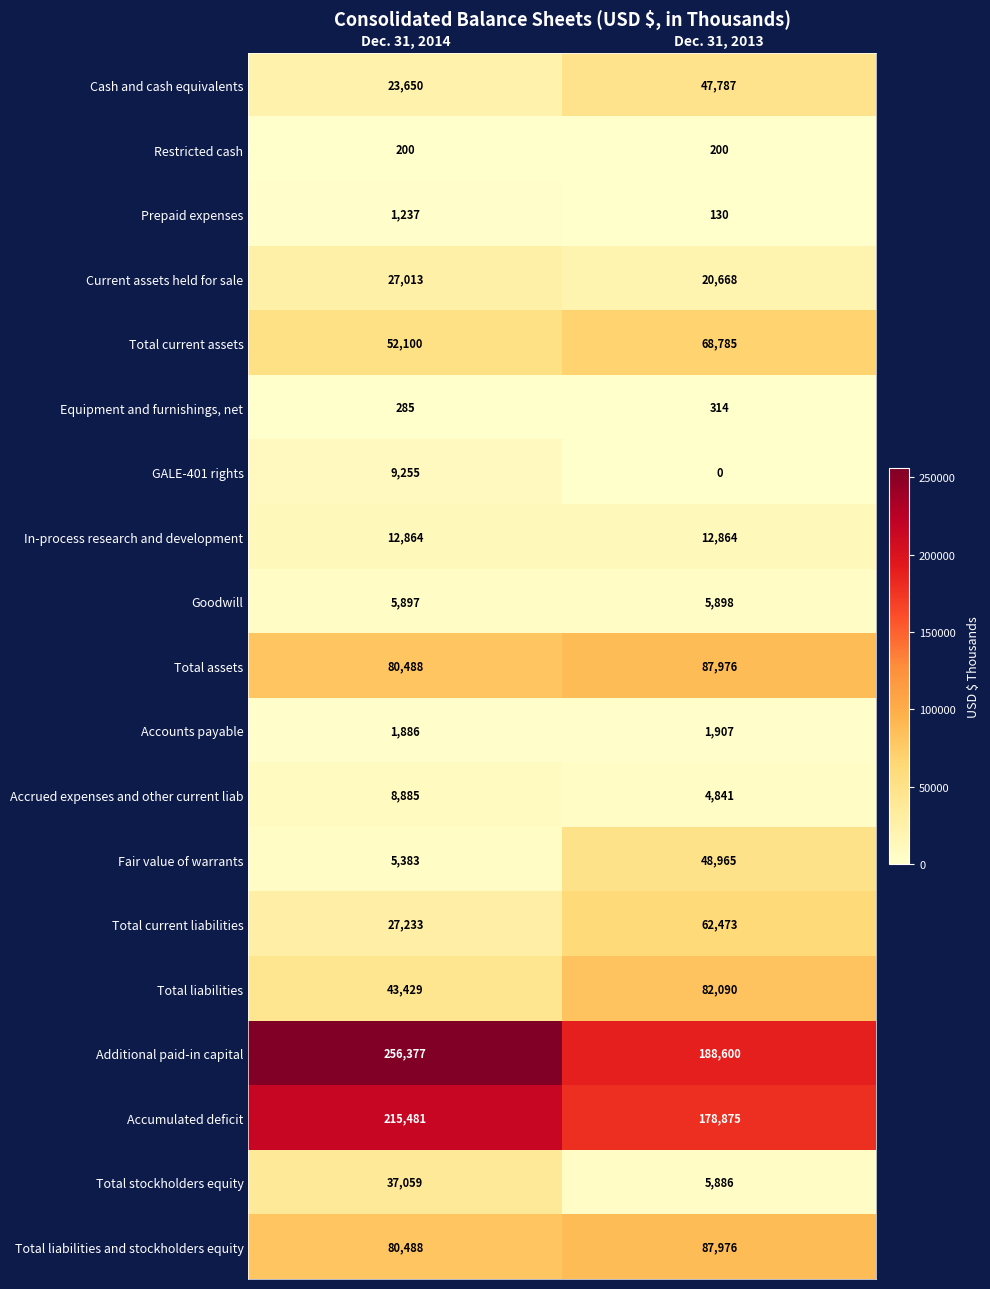

List the labels in order of Total current liabilities value, smallest first.

Dec. 31, 2014, Dec. 31, 2013